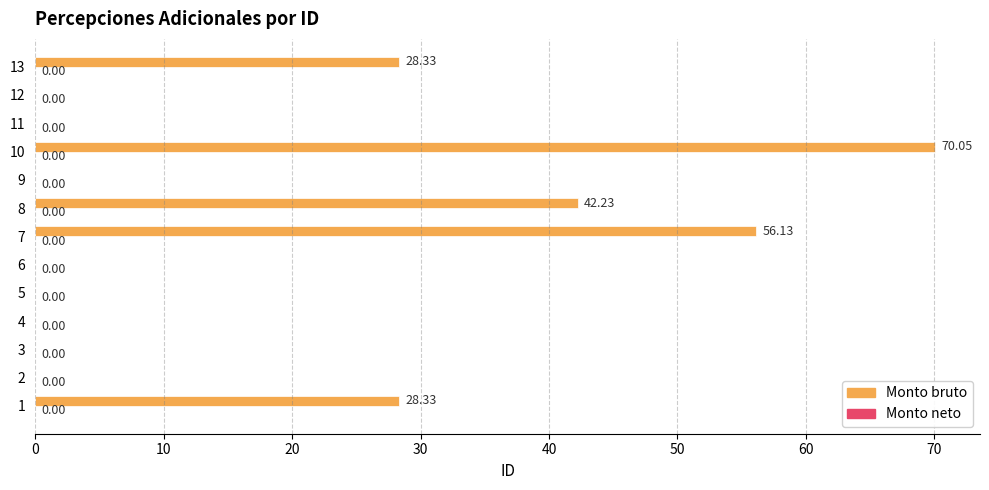

What is the sum of all values?

225.1